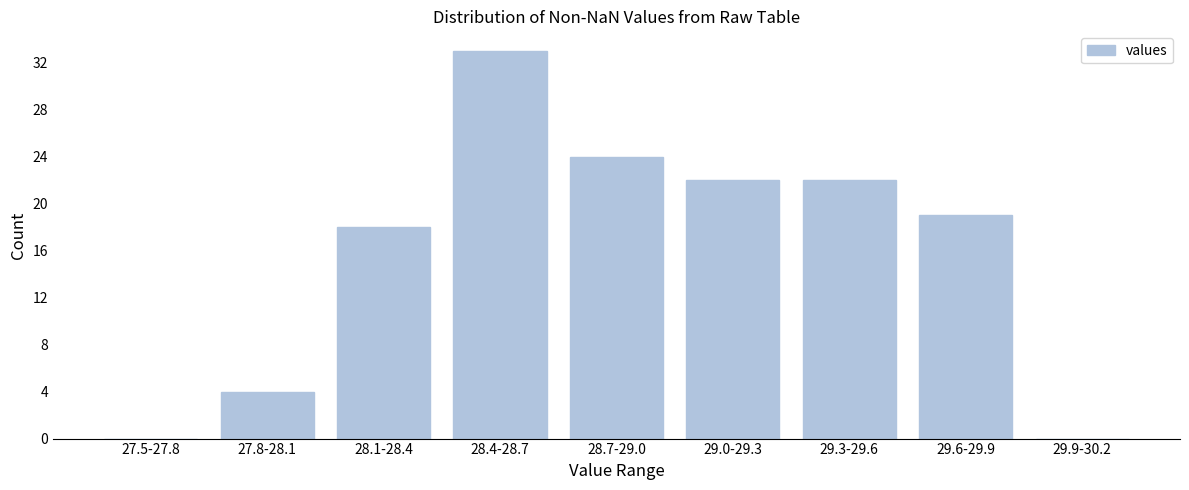

Reading left to right, what are all the values shown in this chart?

27.5-27.8=0	27.8-28.1=4	28.1-28.4=18	28.4-28.7=33	28.7-29.0=24	29.0-29.3=22	29.3-29.6=22	29.6-29.9=19	29.9-30.2=0